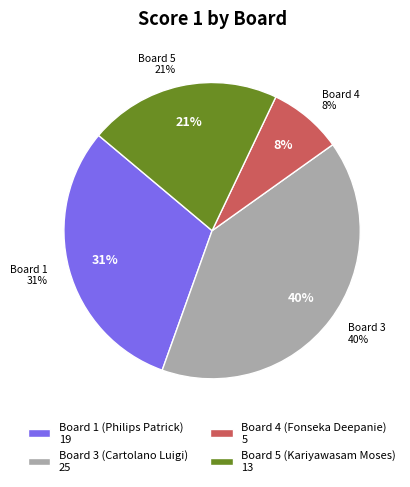

Is there a majority slice in this chart?

No